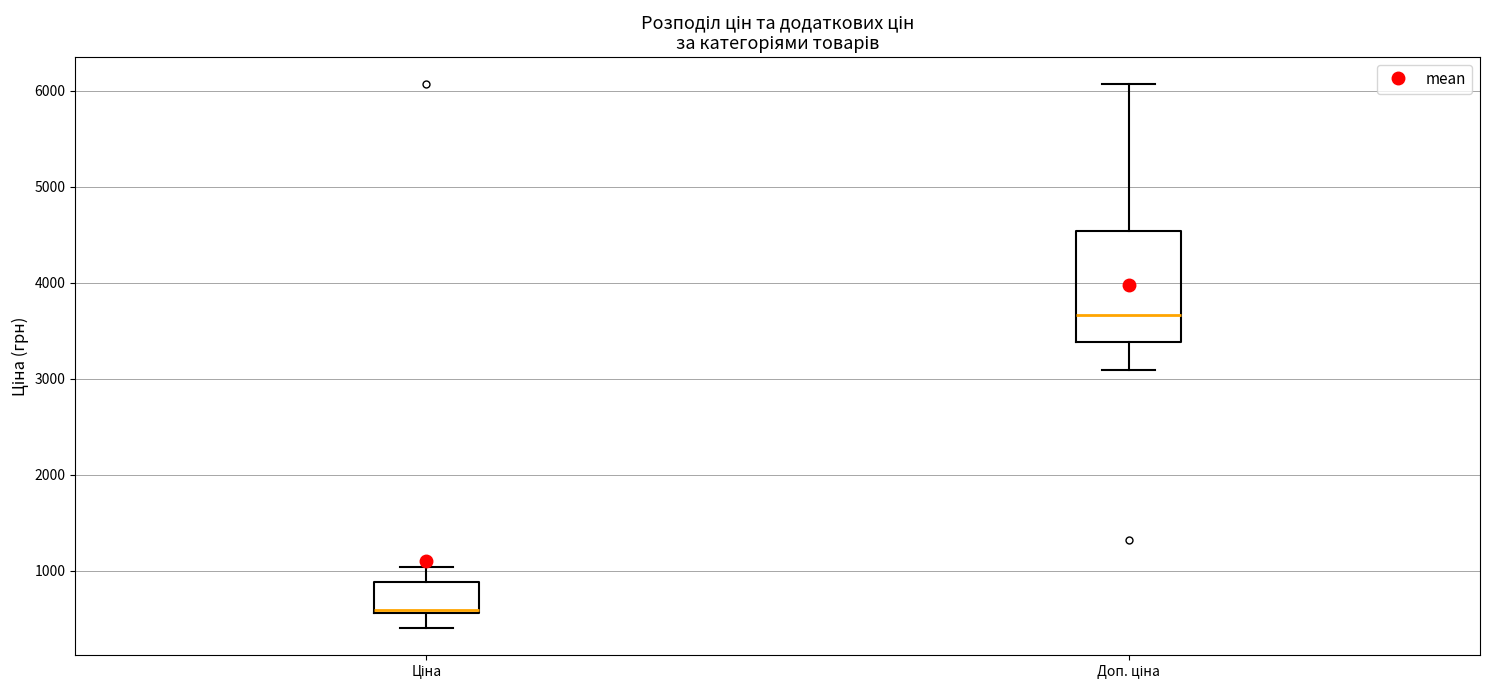

Reading left to right, read every box against the y-axis: the position of its median line, the range the box covers, and the ends of its whiskers. The values are not printed on the chart, so give them approximately, as read against the axis.

Ціна: median 600 (just above the box's lower edge), box 600 to 900, whiskers 400 to 1000
Доп. ціна: median 3700, box 3400 to 4500, whiskers 3100 to 6100